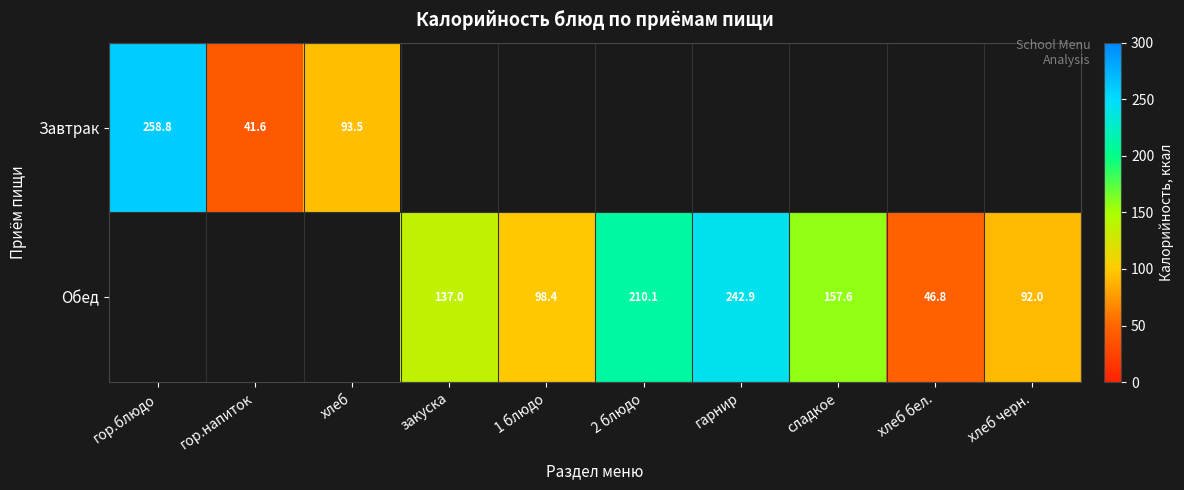

Is the value of Обед at 1 блюдо greater than the value of Завтрак at гор.блюдо?

No